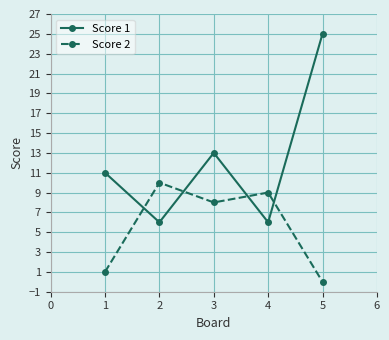

How many values in Score 2 are above zero?

4